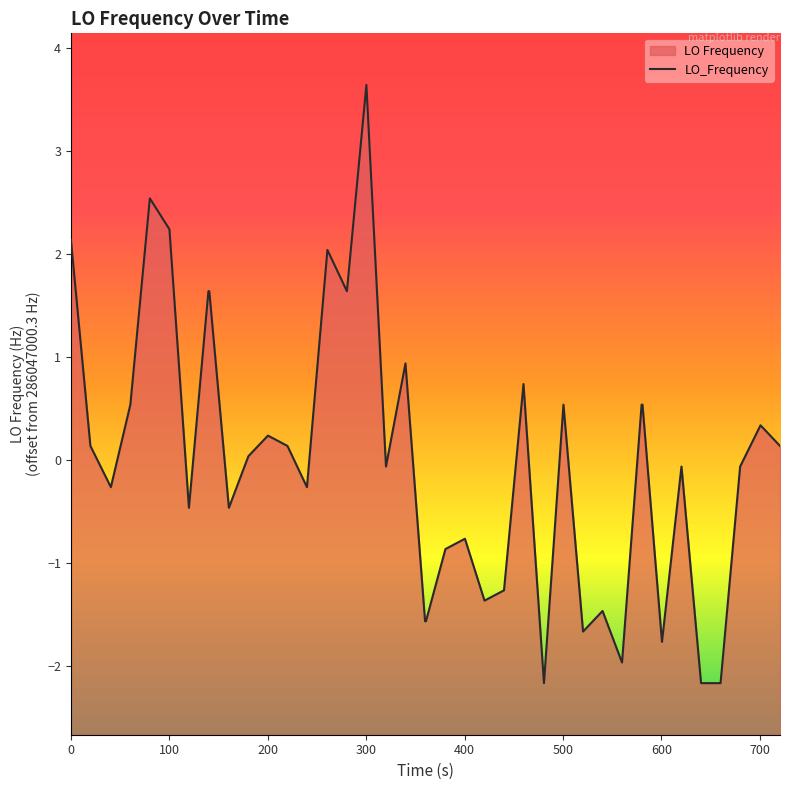

What is the minimum value shown in the chart?

-2.2